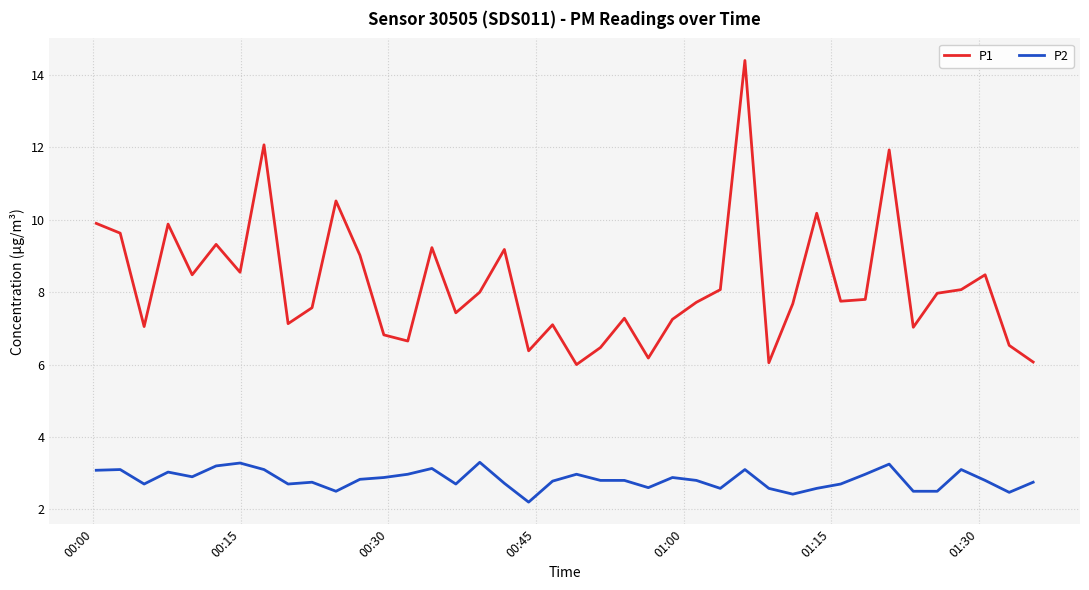

True or false: P2 and P1 cross at least once.

False